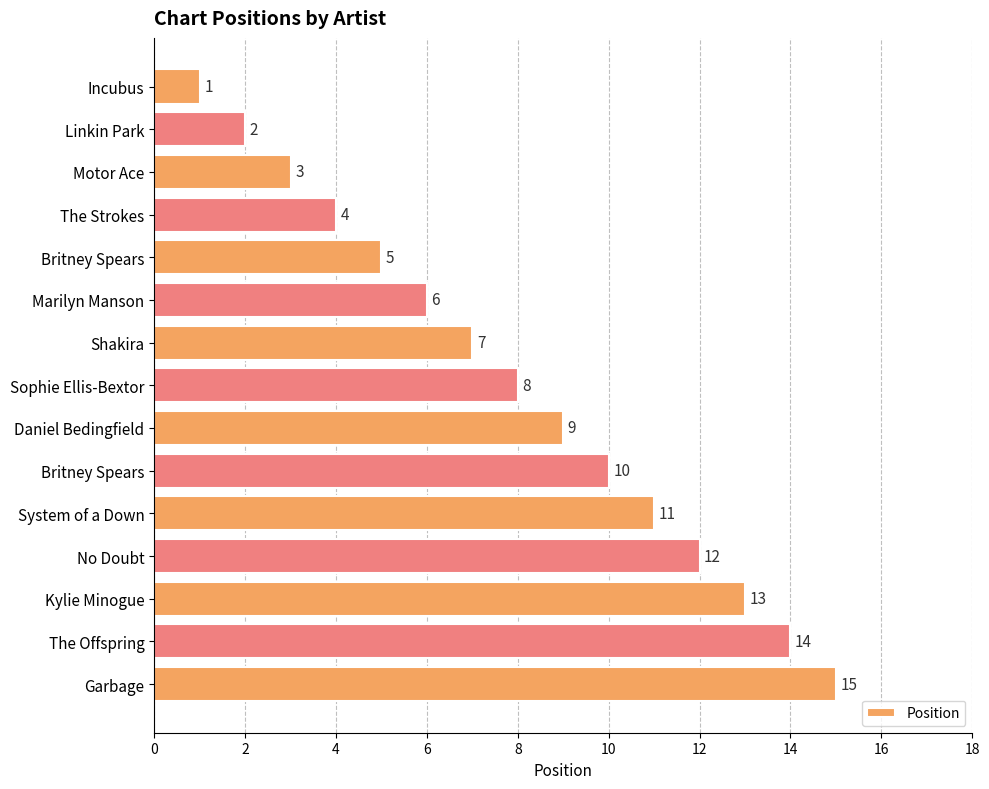

What is the minimum value shown in the chart?

1